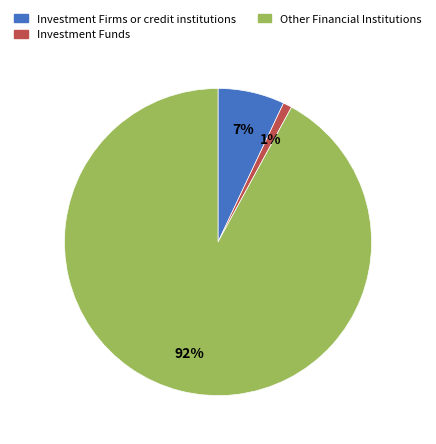

How many slices are in this pie chart?

3